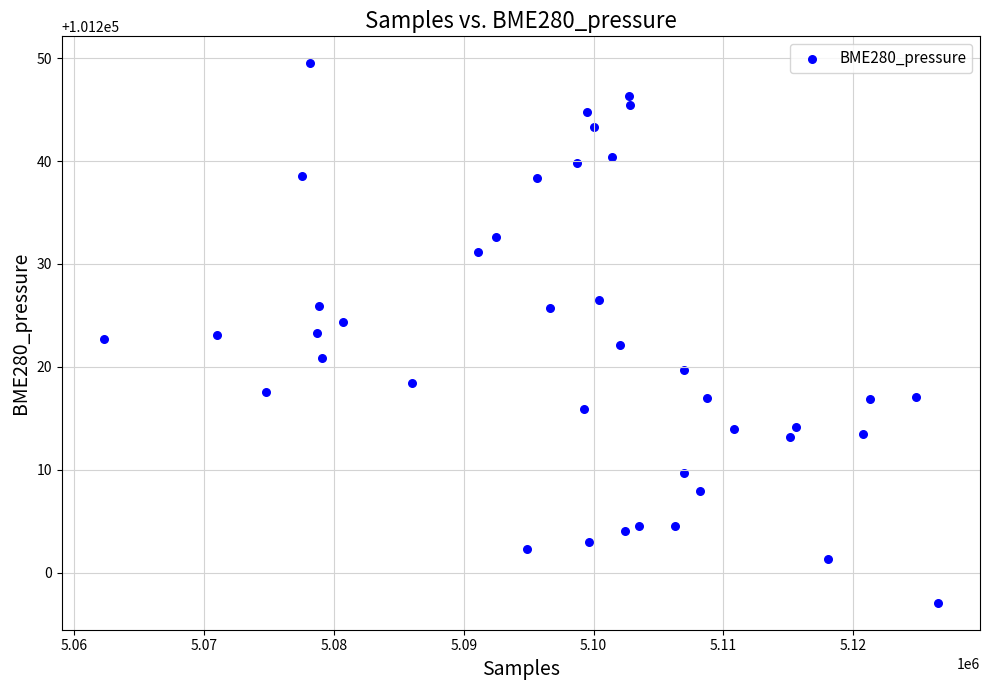

What is the range of X values (max minus min)?

64325.0